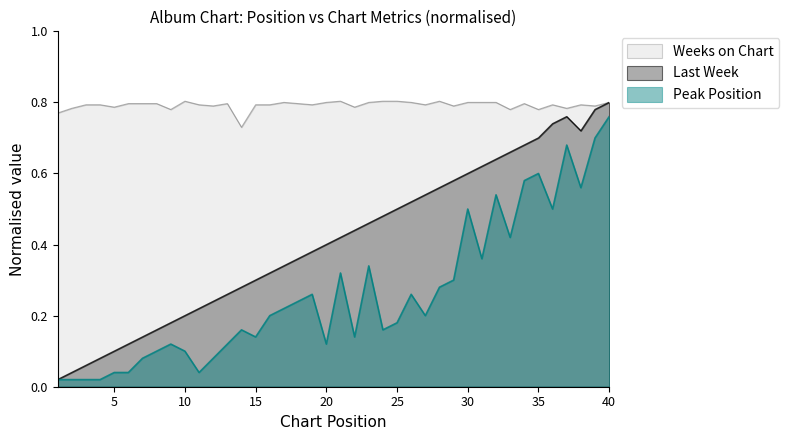

Which series changed the most between 1 and 38?

Last Week